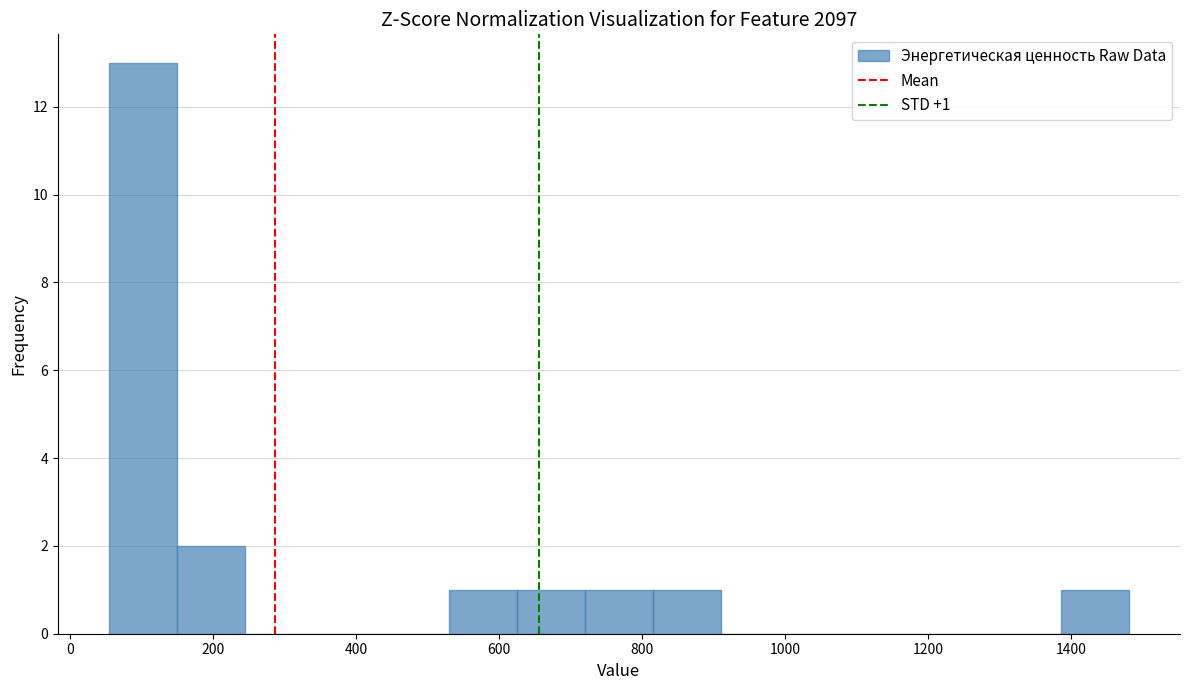

Over which range of the x-axis is the bar tallest?

60 to 140